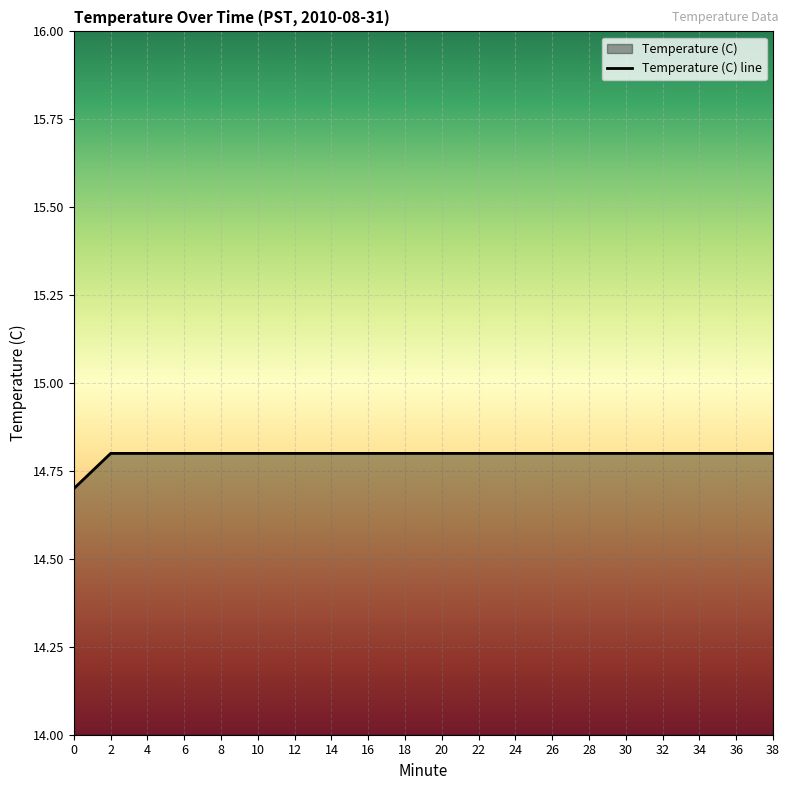

What is the minimum value shown in the chart?

14.7